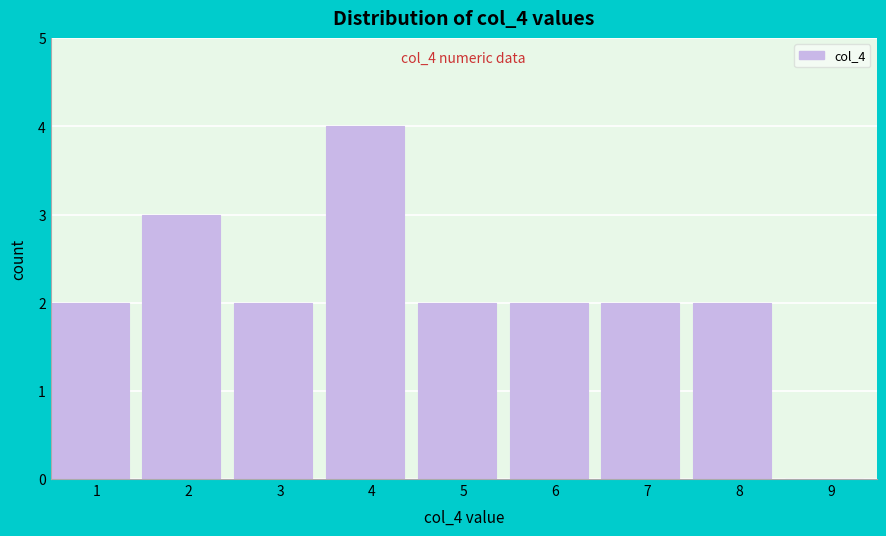

What is the ratio of the value at 7 to the value at 6?

1.0